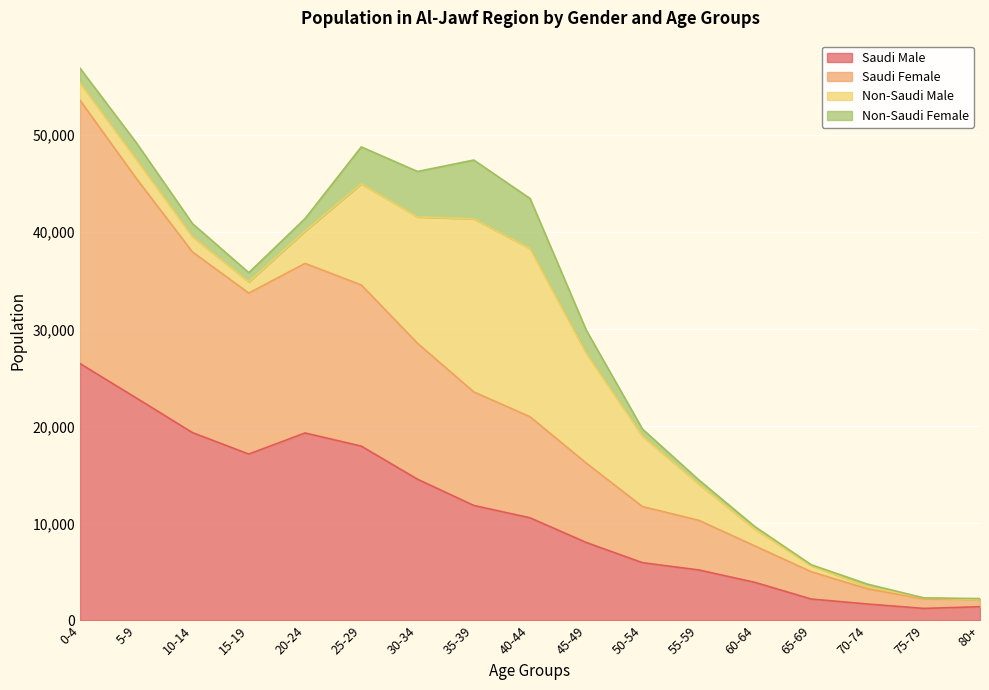

True or false: Saudi Male and Saudi Female intersect in this chart.

False